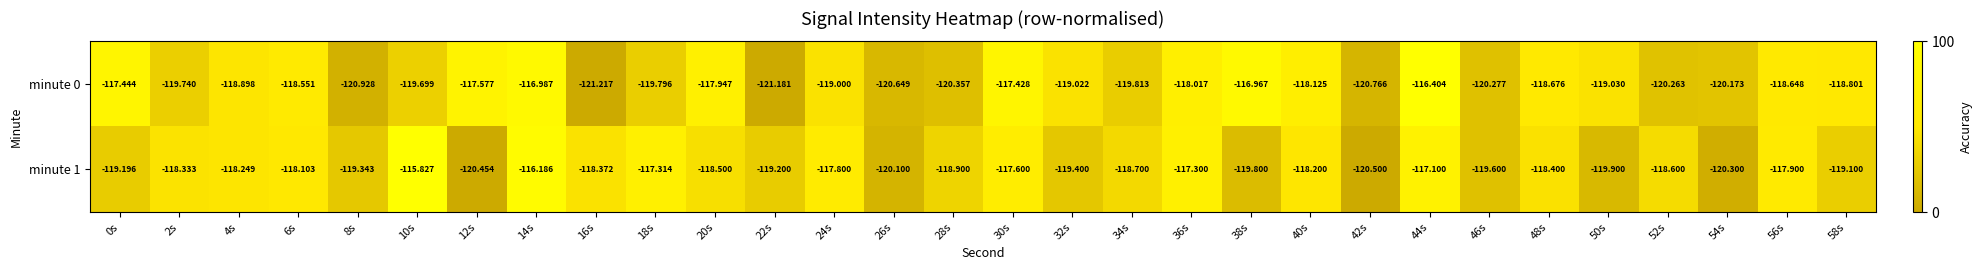

How many data points in minute 0 are above -119?

14